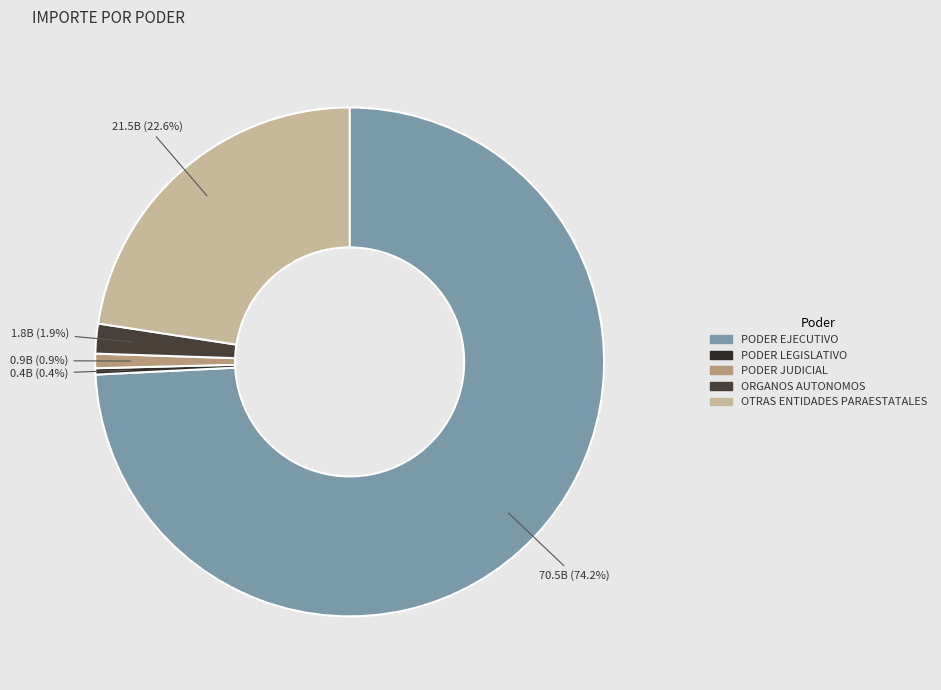

Which slice is the smallest?

PODER LEGISLATIVO